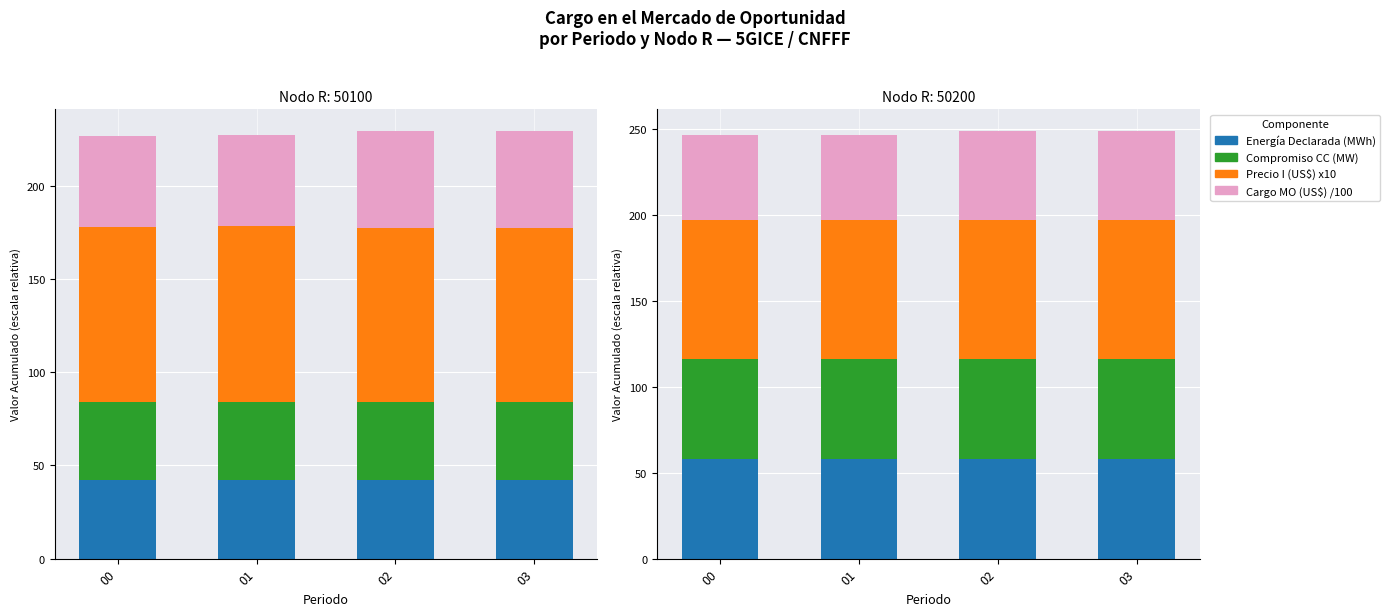

Between 00 and 02, which series saw the biggest shift?

Cargo MO (US$) /100